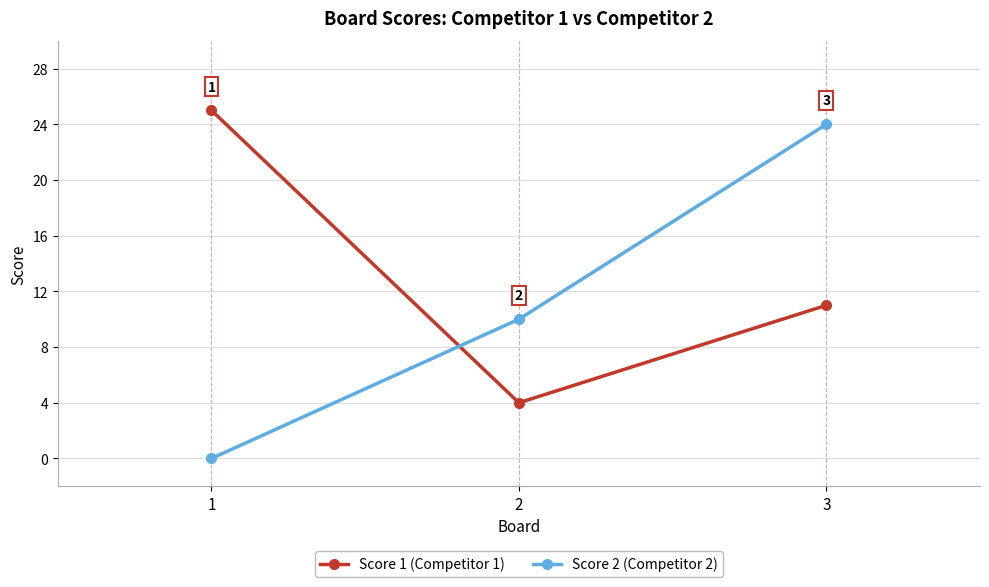

What is the total value across all series at 2?

14